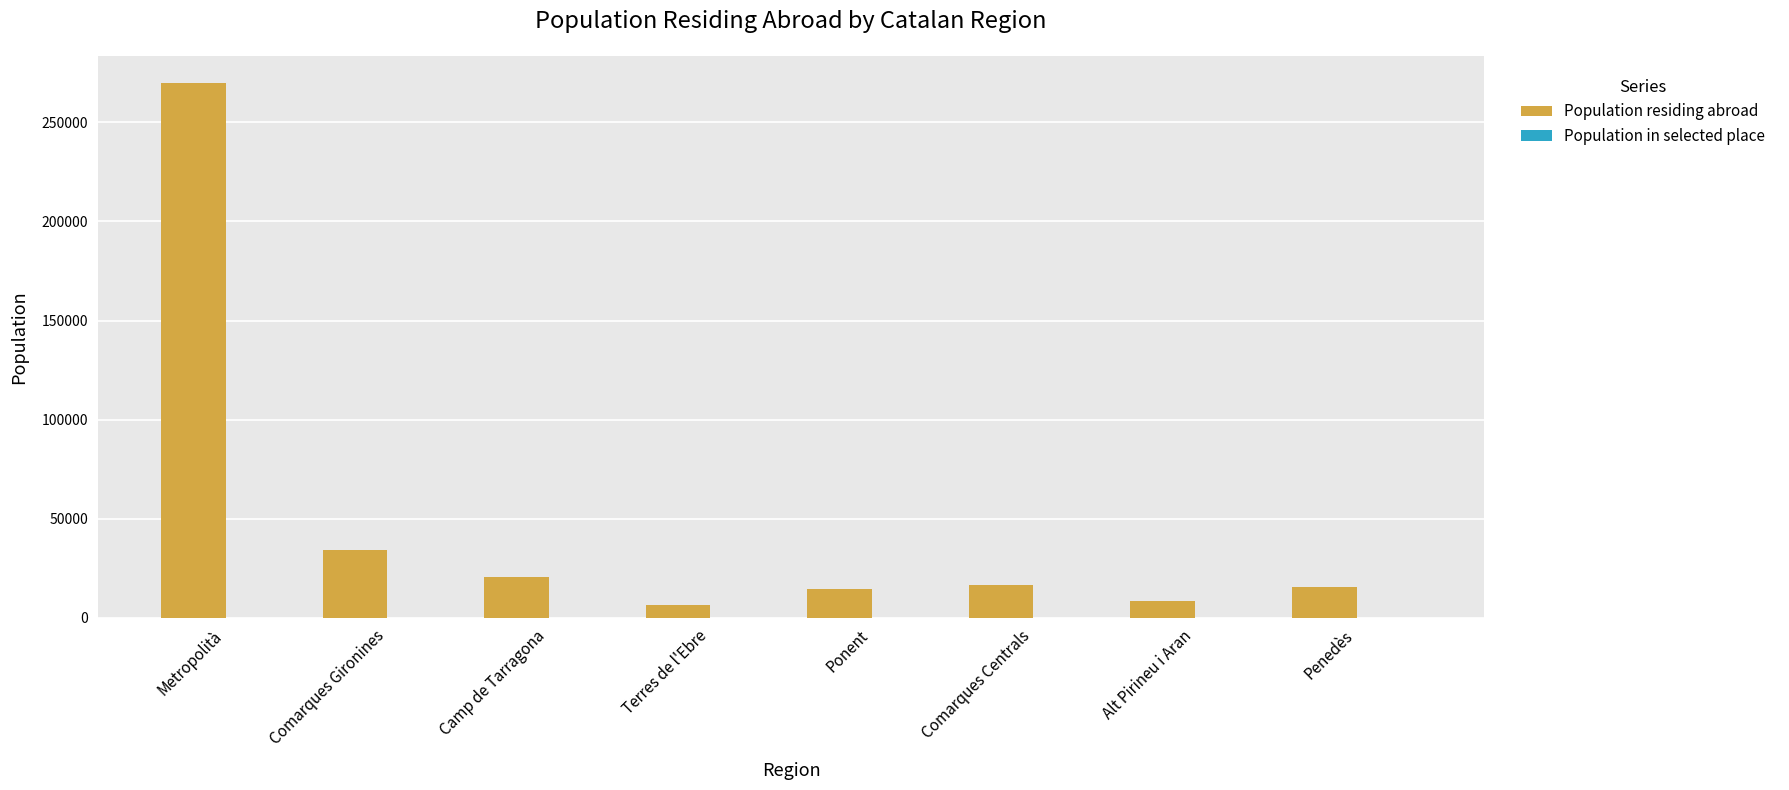

At which category is the sum across all series the highest?

Metropolità